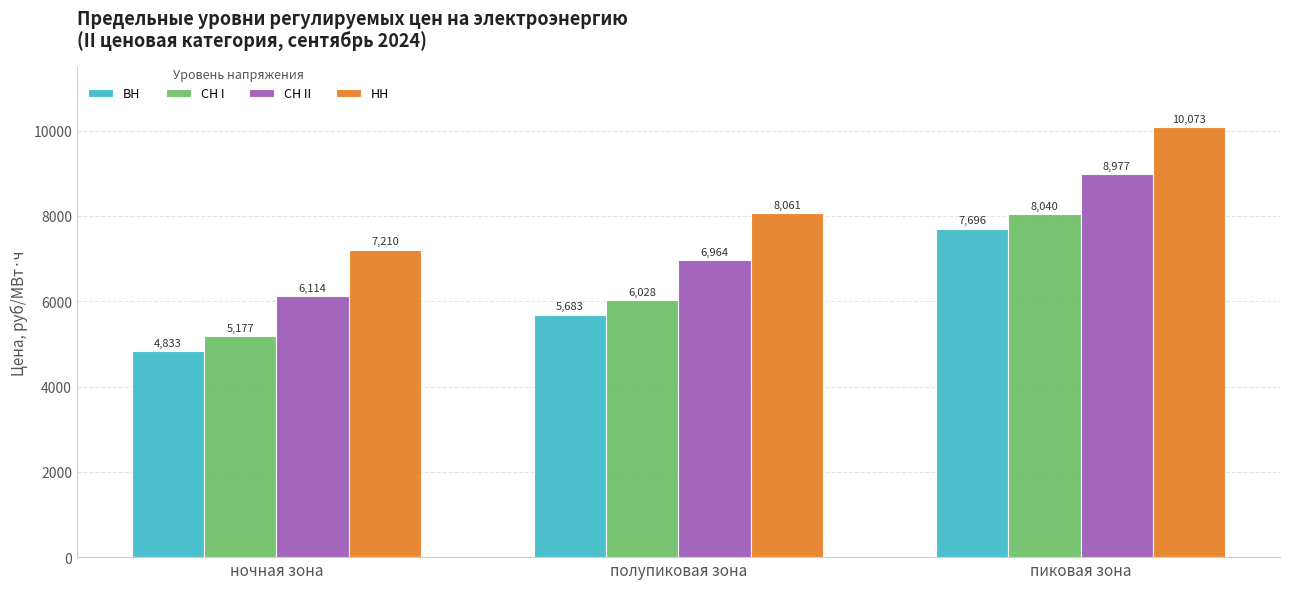

What is the label of the 3rd bar from the right?

ночная зона